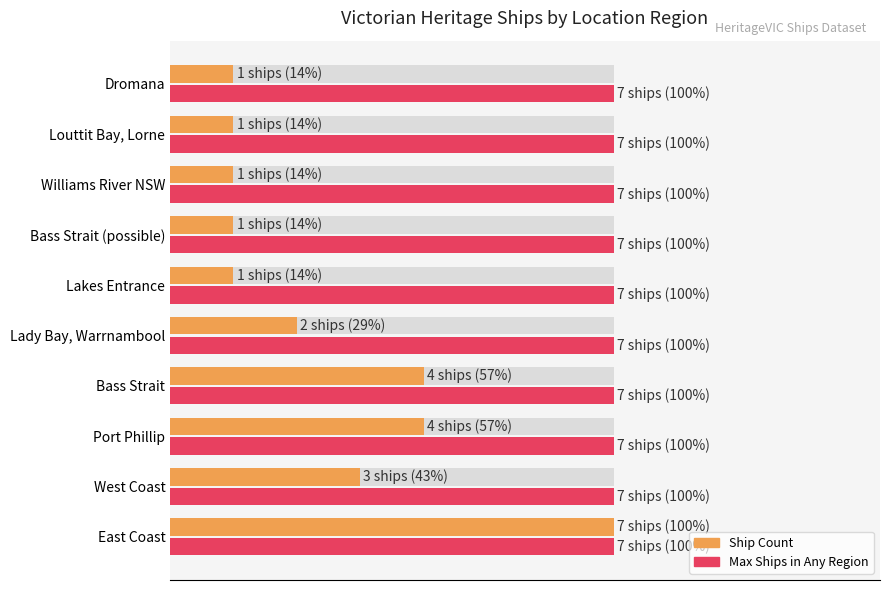

How many bars are there in each group?

2